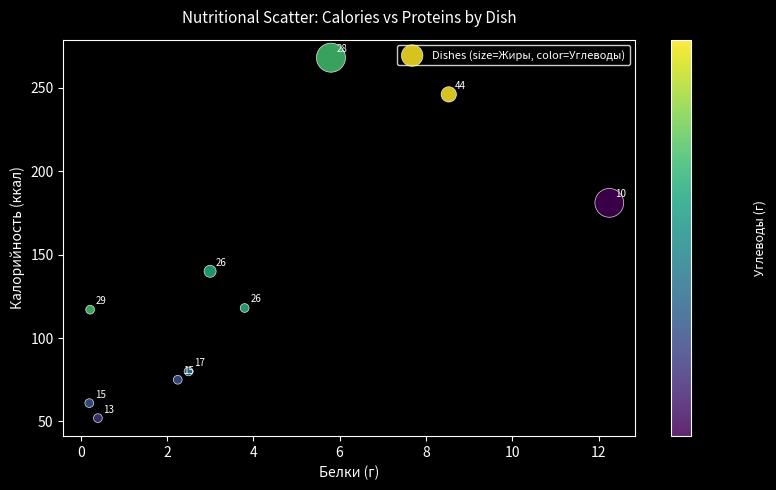

What Y value in the scatter plot is closest to 160?

140